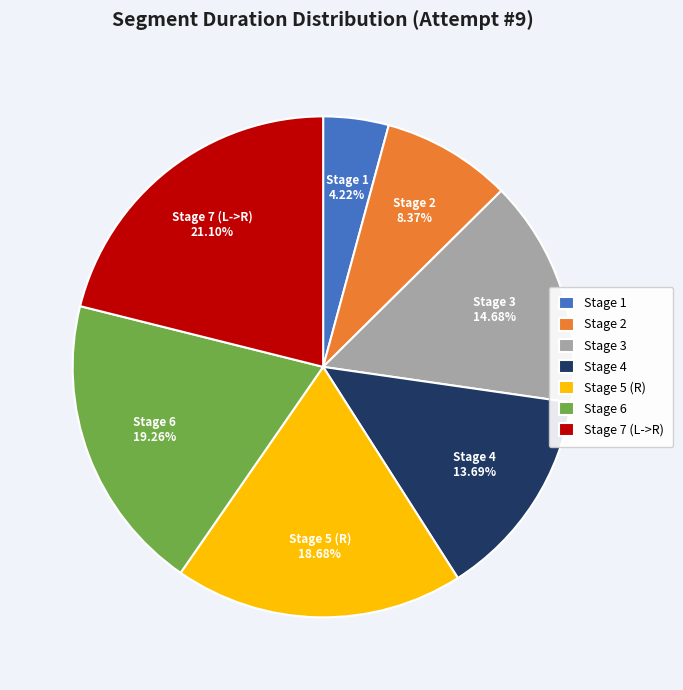

Is Stage 6 the majority of the pie?

No